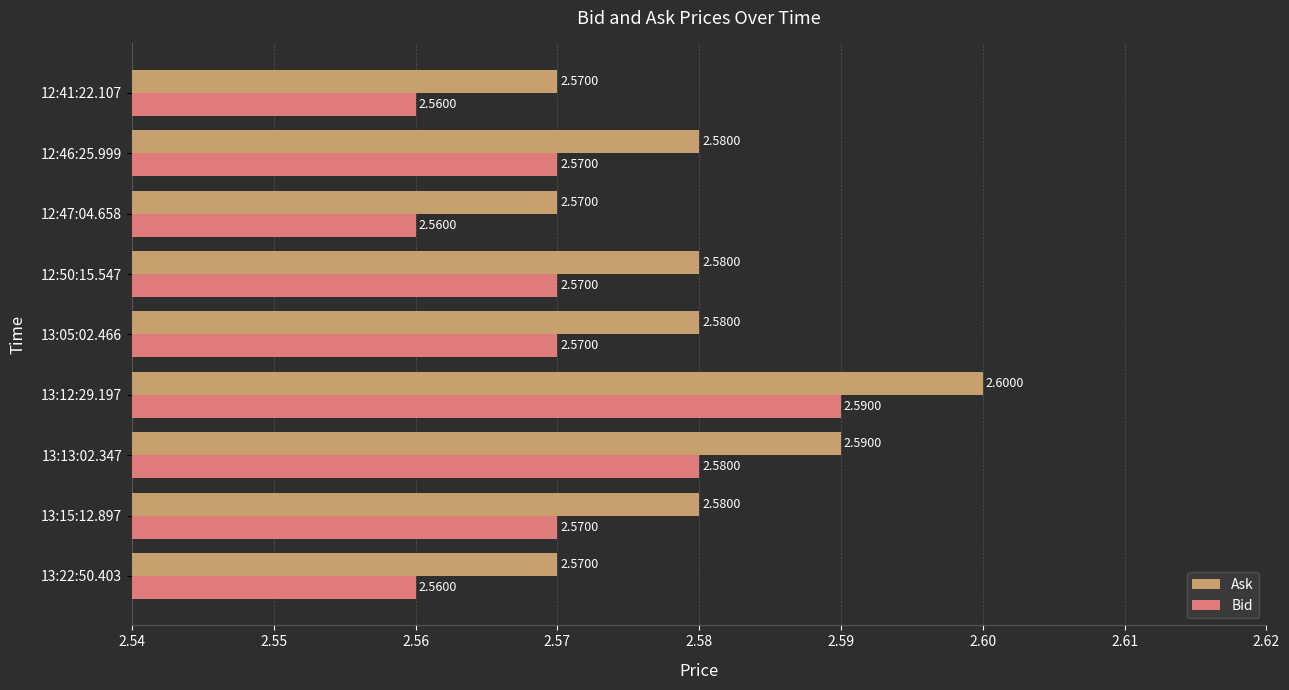

List the series in order of their overall mean, highest first.

Ask, Bid